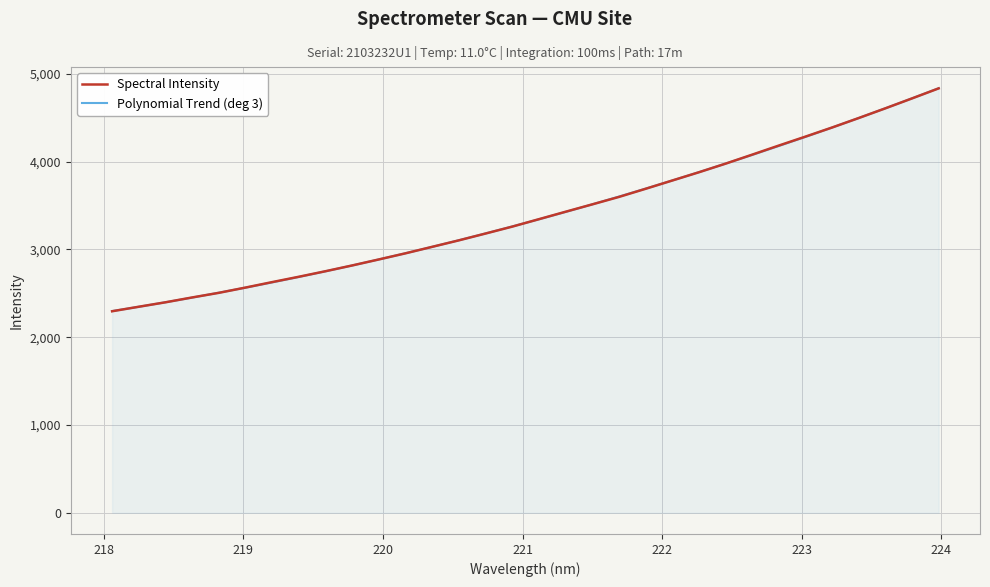

What is the minimum value shown in the chart?

2295.1